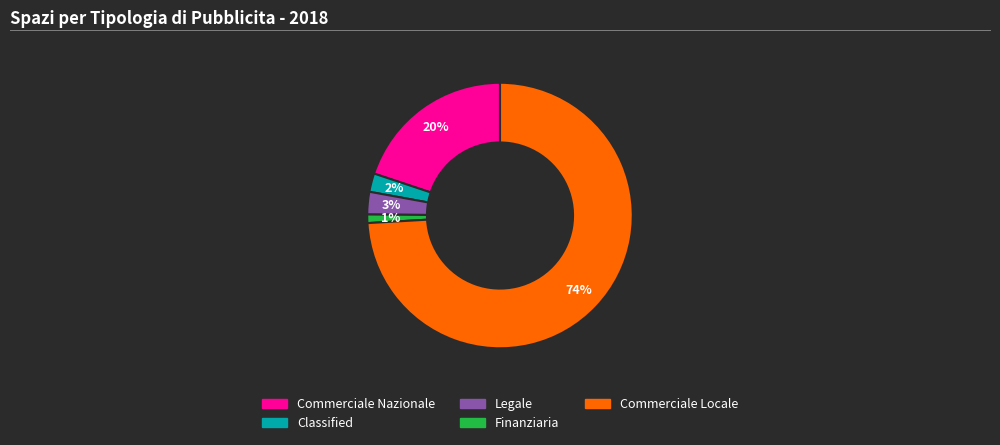

How many segments does this pie chart have?

5